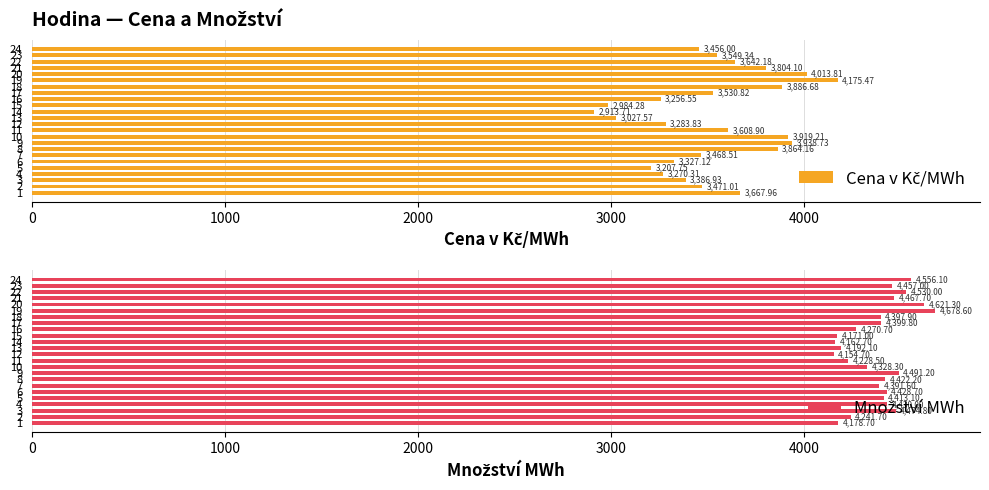

List the series in order of their overall mean, lowest first.

Cena v Kč/MWh, Množství MWh